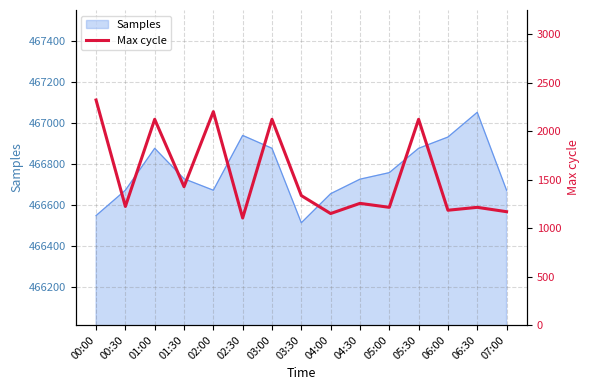

True or false: Samples has a value of 466672 at 02:00.

True